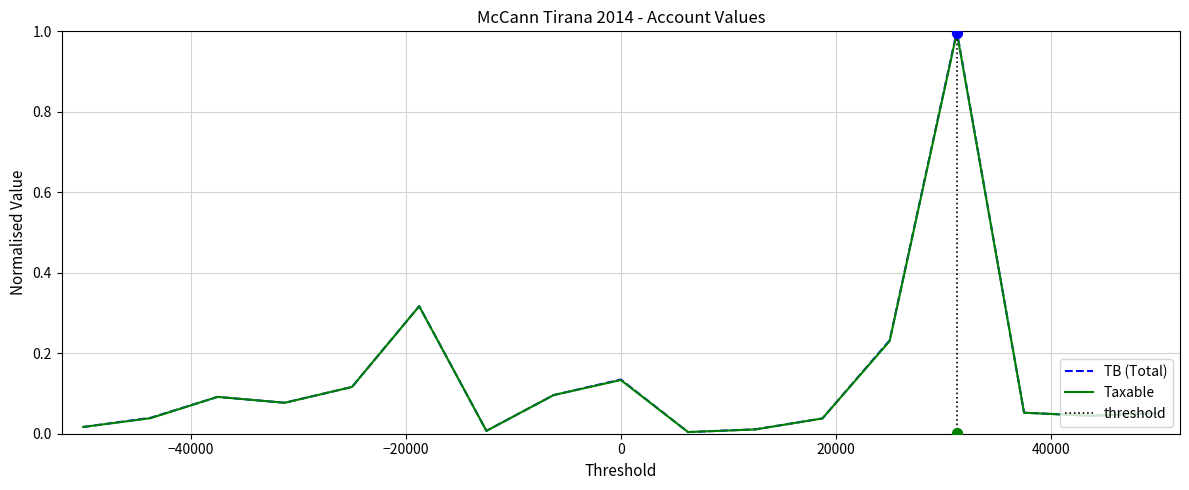

At how many categories does at least one series exceed 0?

17